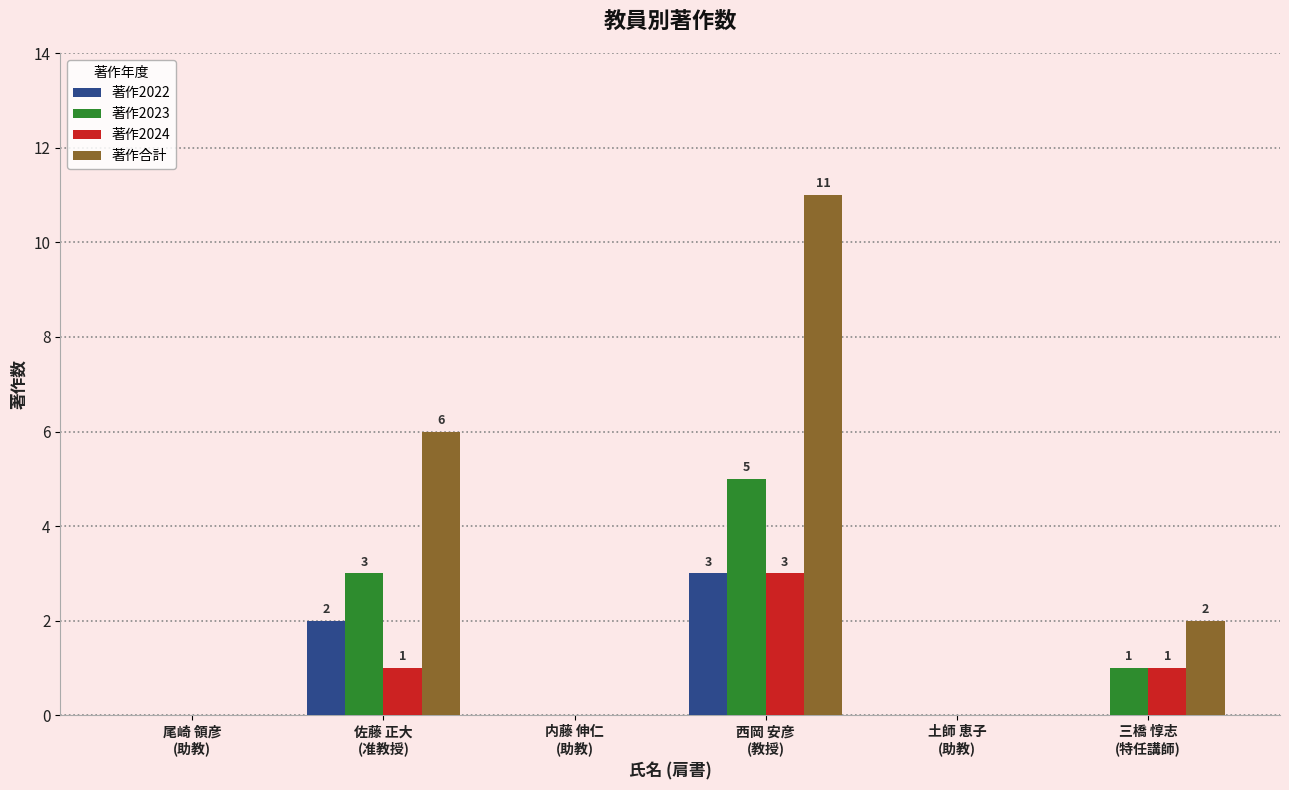

What is the average value of the 著作2022 series?

1